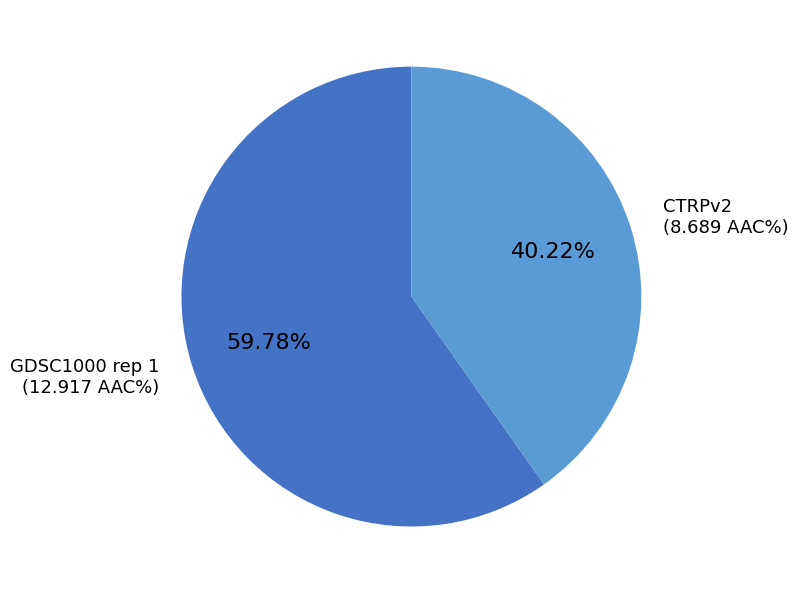

Is there a majority slice in this chart?

Yes